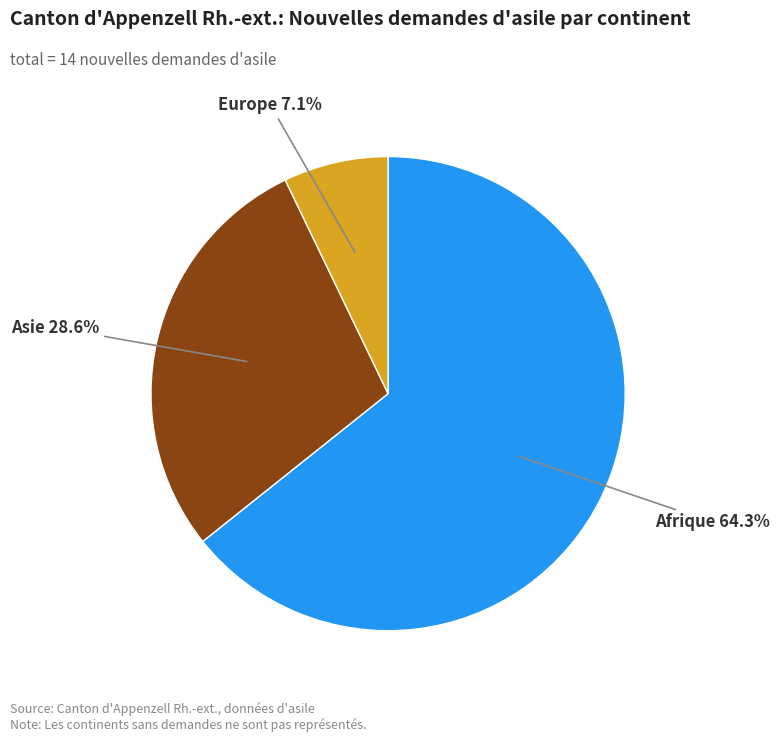

Does any single category account for the majority?

Yes